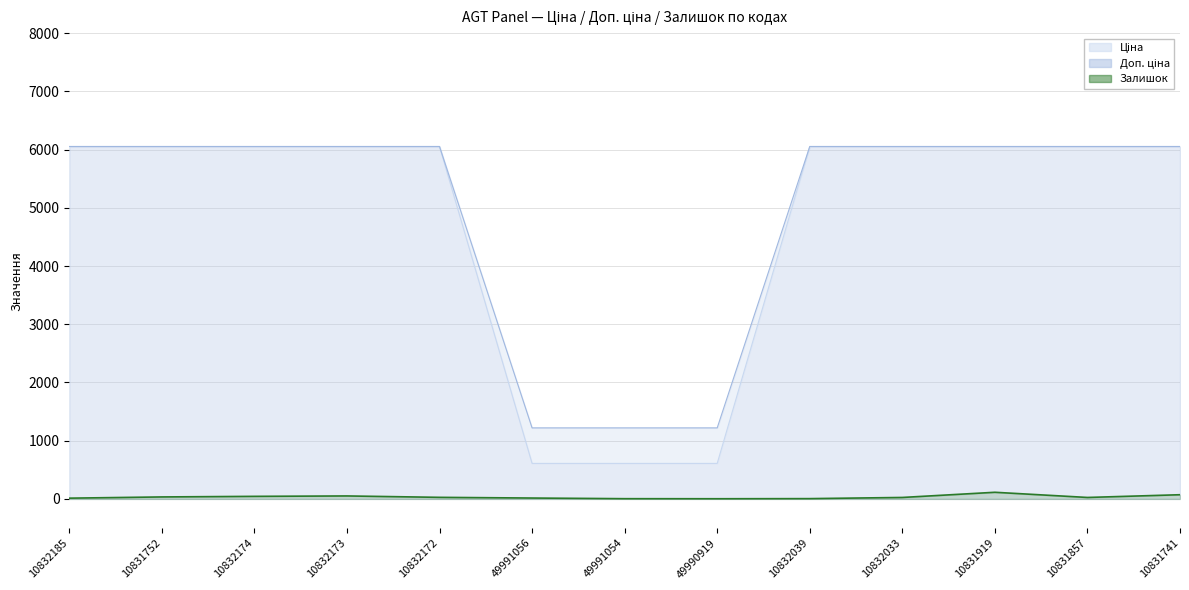

Which label corresponds to the largest value in the chart?

10832185